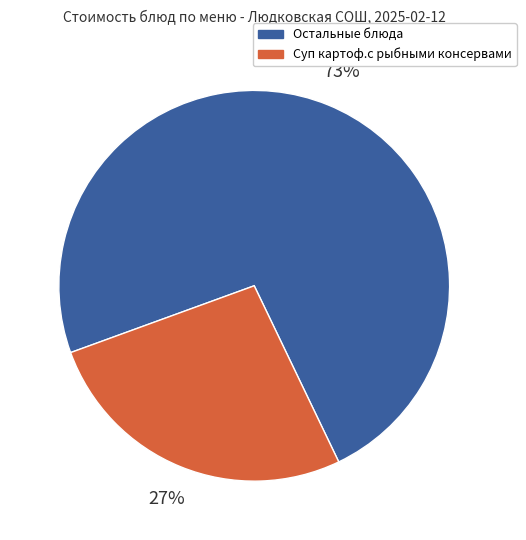

Is there a majority slice in this chart?

Yes